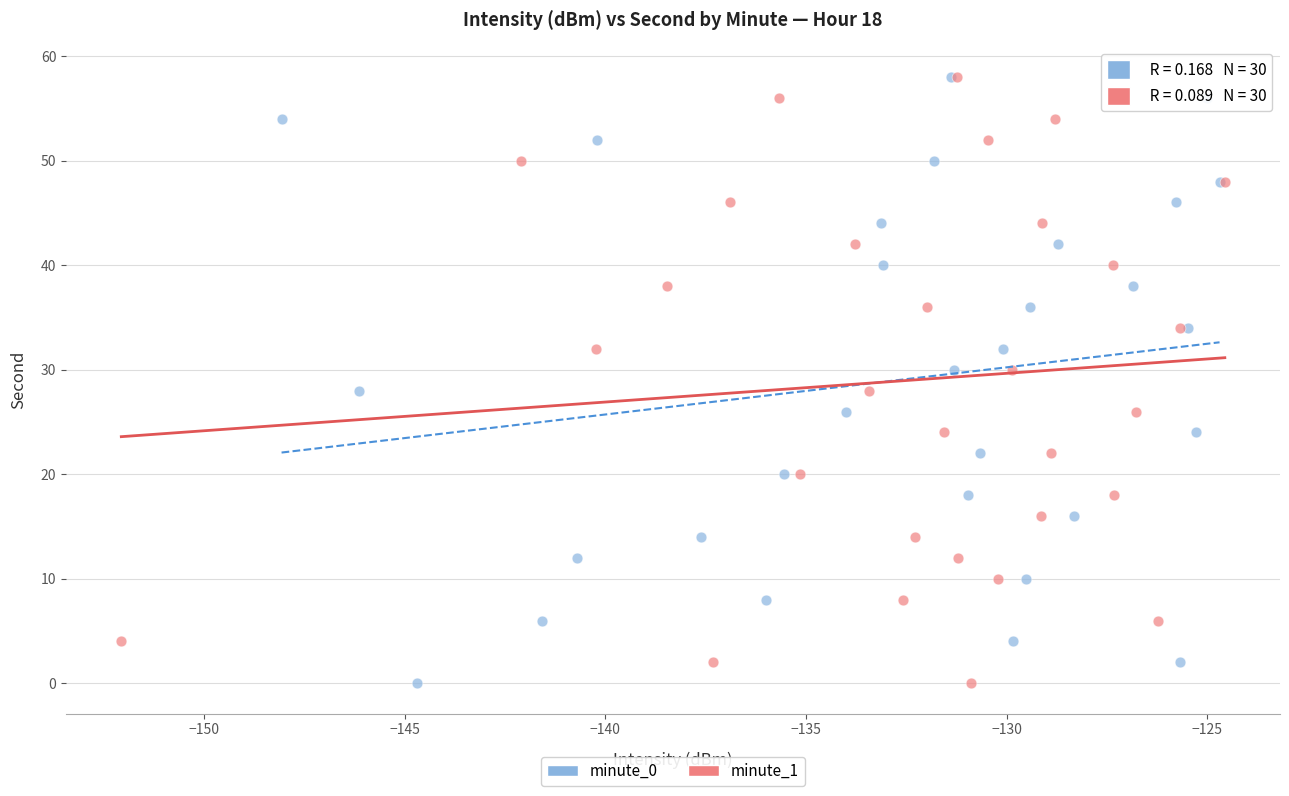

What are all the series names shown in the legend?

minute_0, minute_1